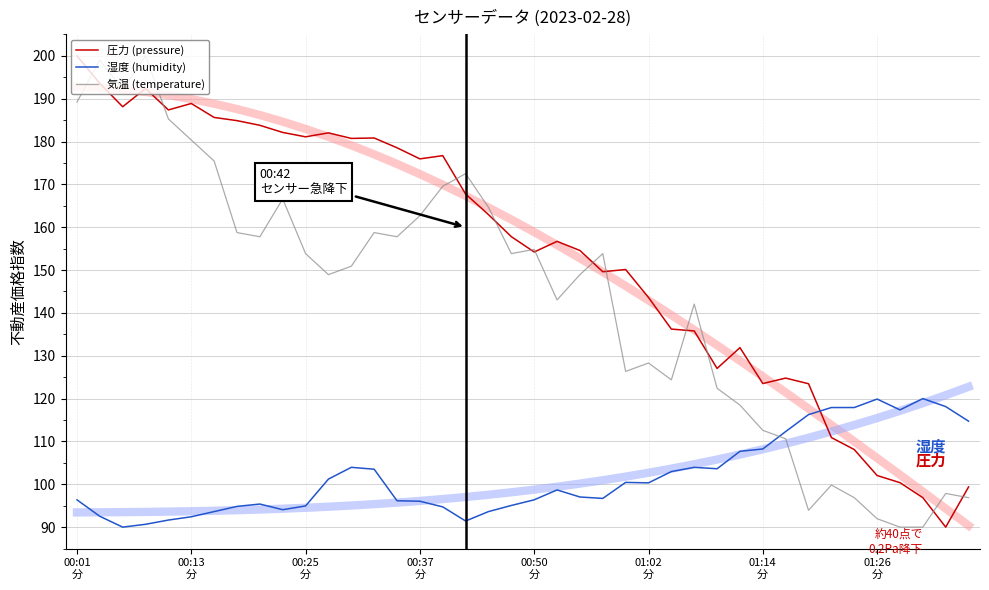

Which series has the largest range (max minus min)?

圧力 (pressure)